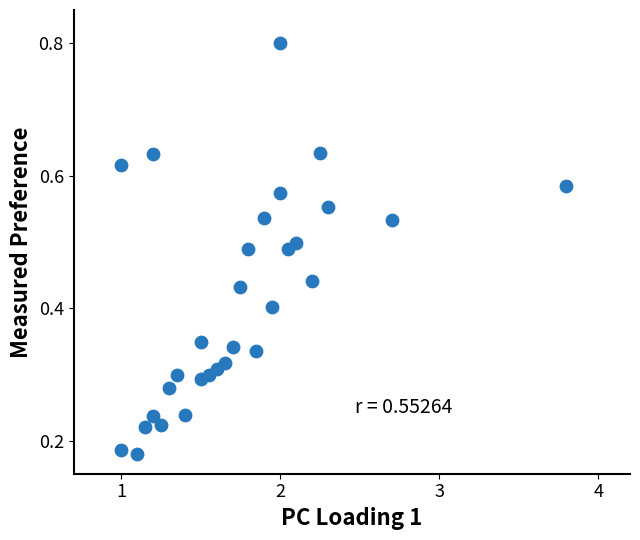

What is the range of X values (max minus min)?

2.8